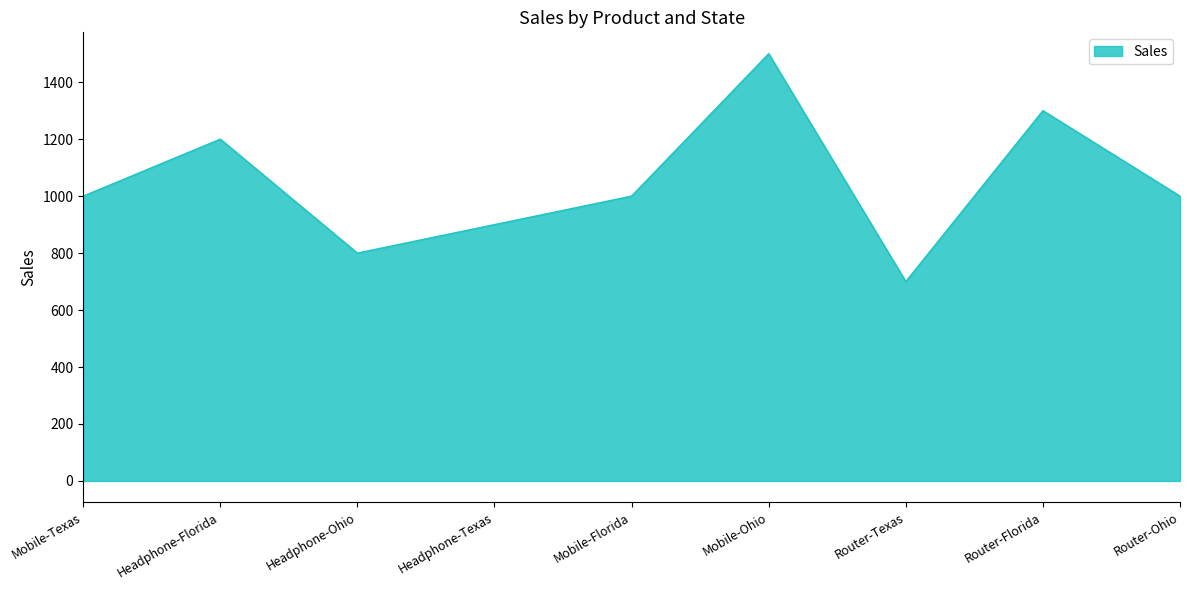

What value does the data have at Headphone-Ohio, to the nearest 10?

800